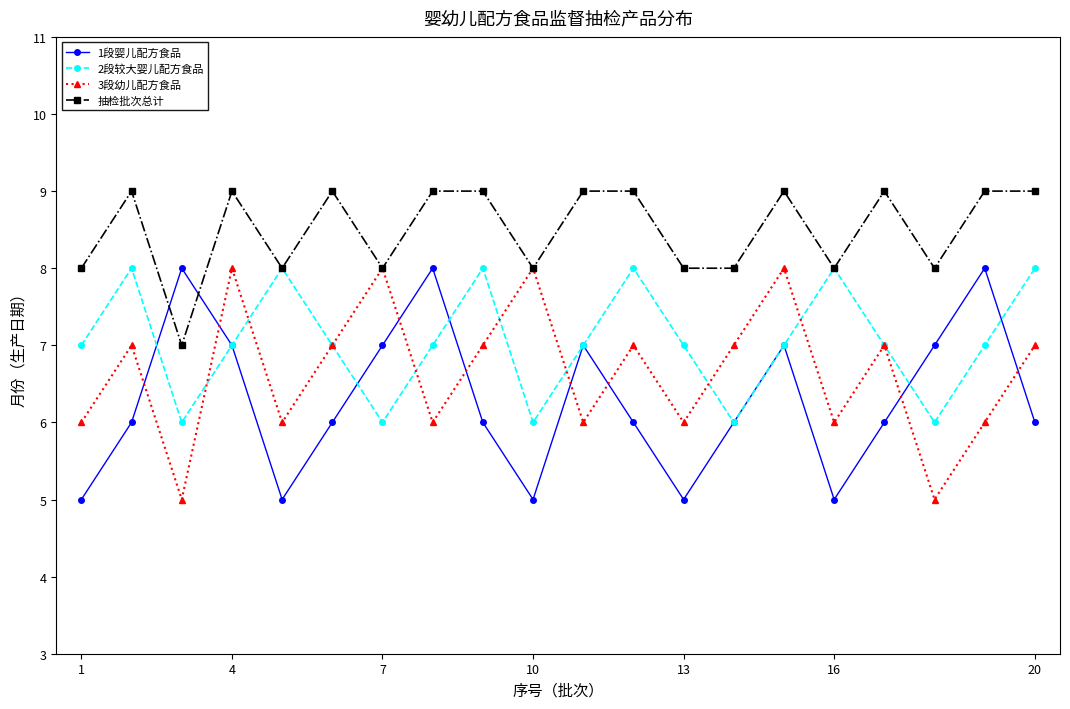

What is the average value of the 1段婴儿配方食品 series?

6